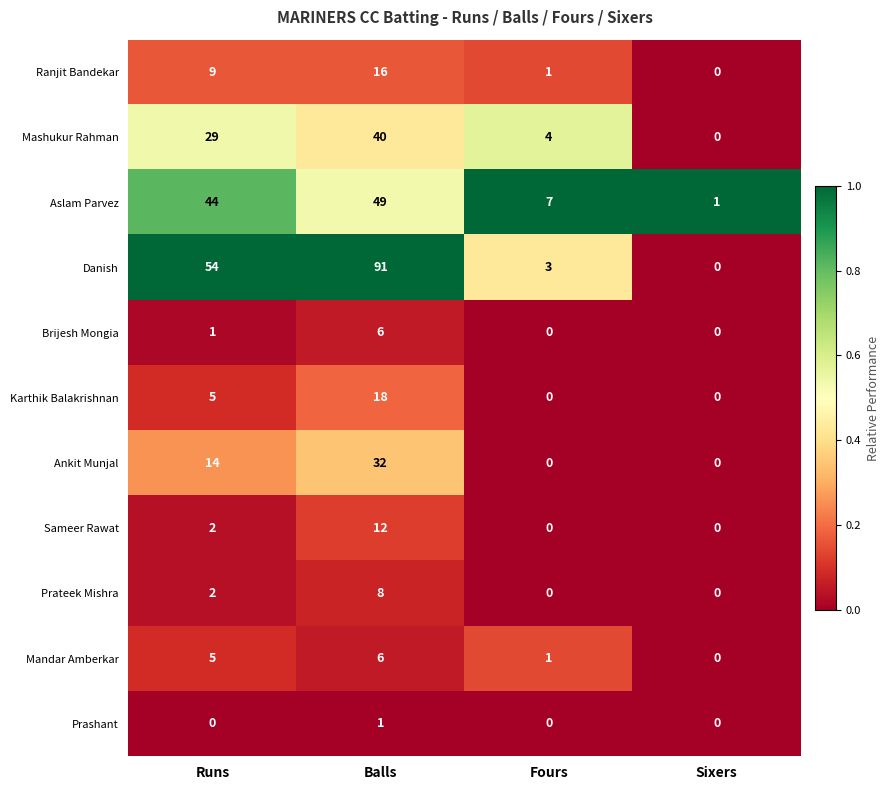

Rank the categories by Mashukur Rahman value from lowest to highest.

Sixers, Fours, Runs, Balls